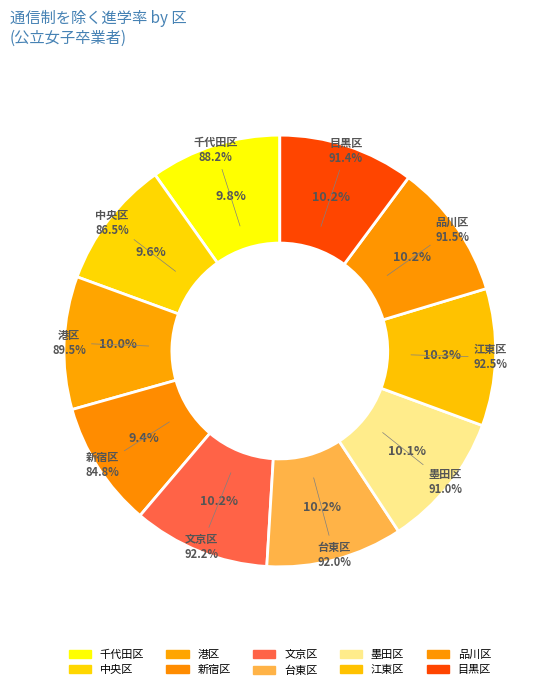

The 江東区 slice represents 10% of the pie. True or false?

True